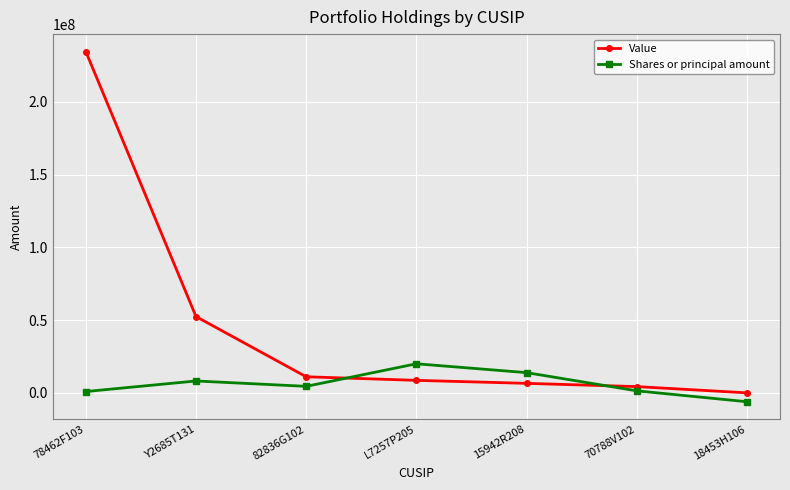

What is the label of the 3rd point from the right?

15942R208